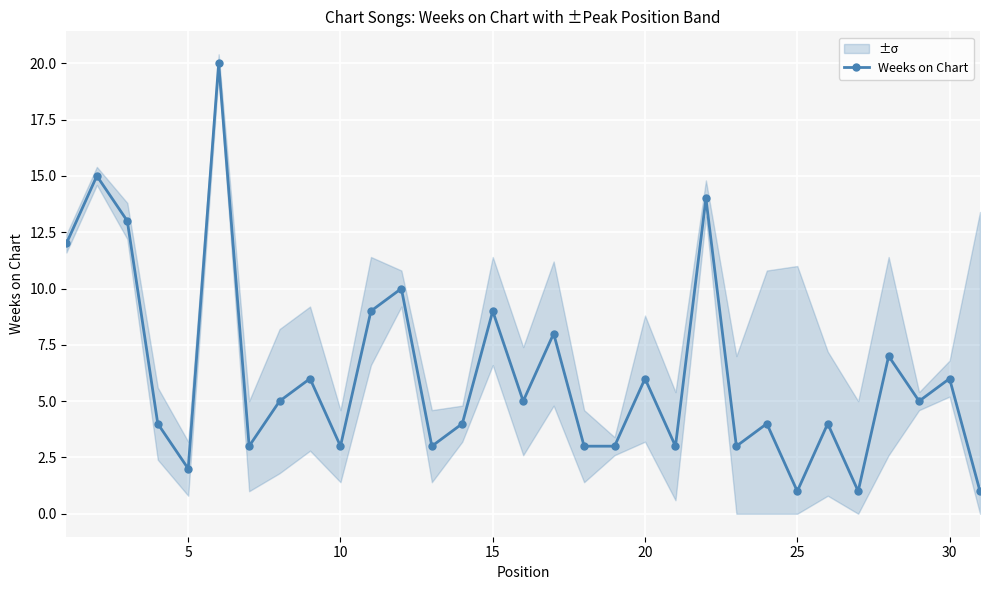

How many points are lower than both their immediate neighbors (excluding endpoints)?

10